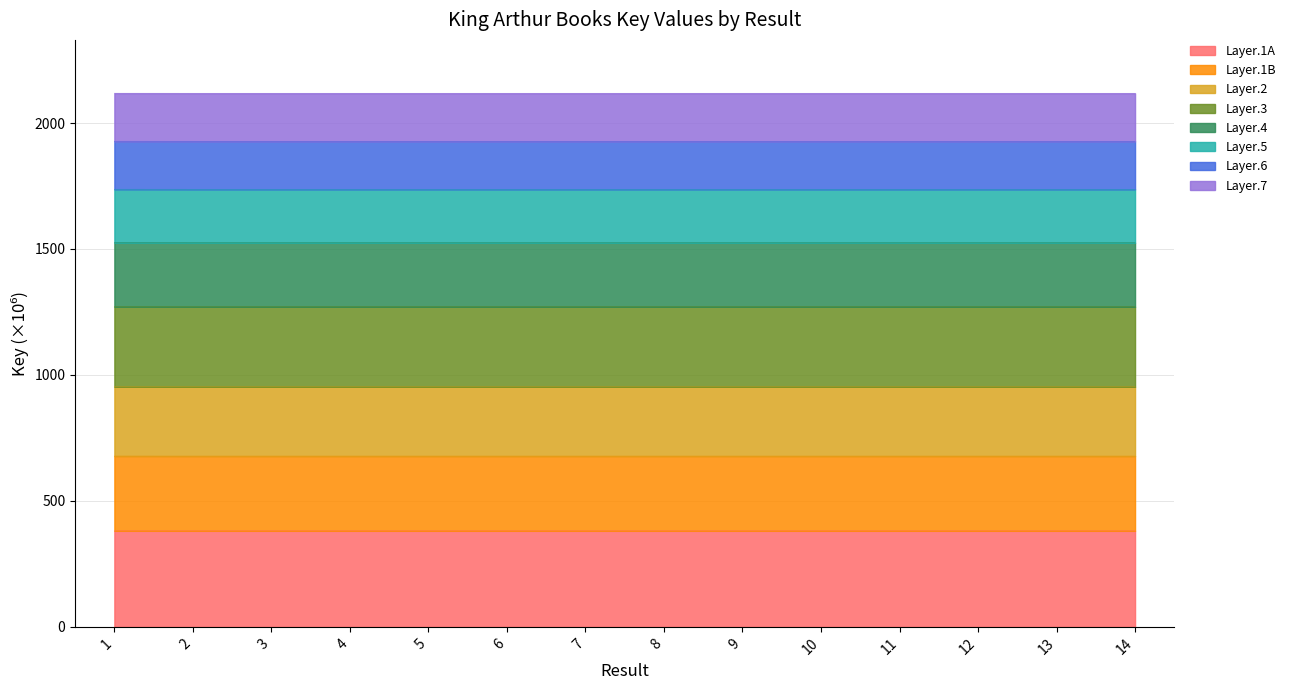

Does the chart display data point markers on the line(s)?

No